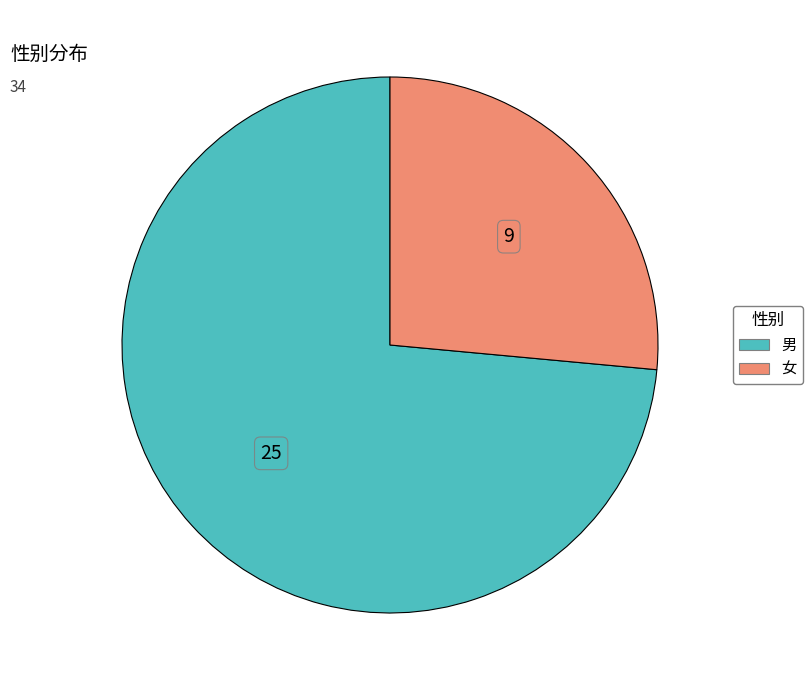

Rank the categories by value from highest to lowest.

男, 女